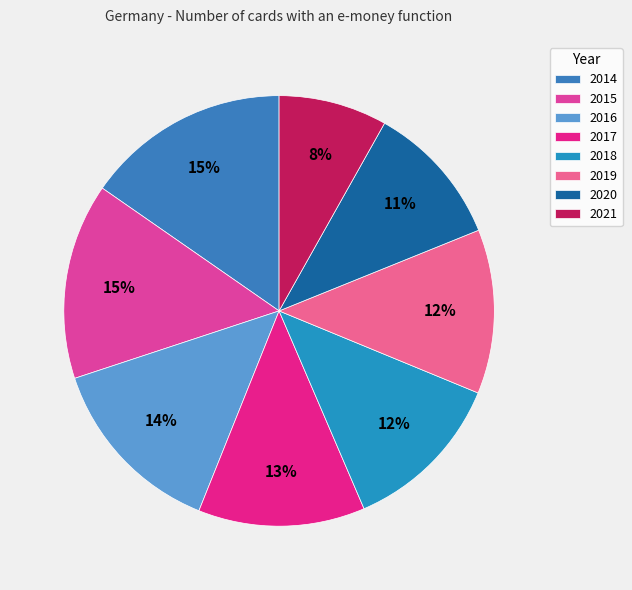

Approximately how many times larger is the value at 2018 compared to 2014?

0.8